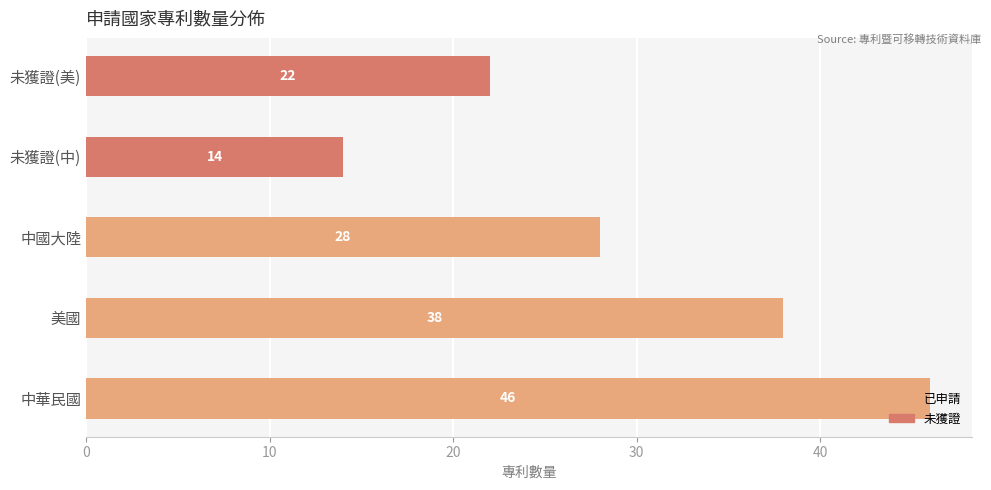

What is the difference between the maximum and minimum values?

32